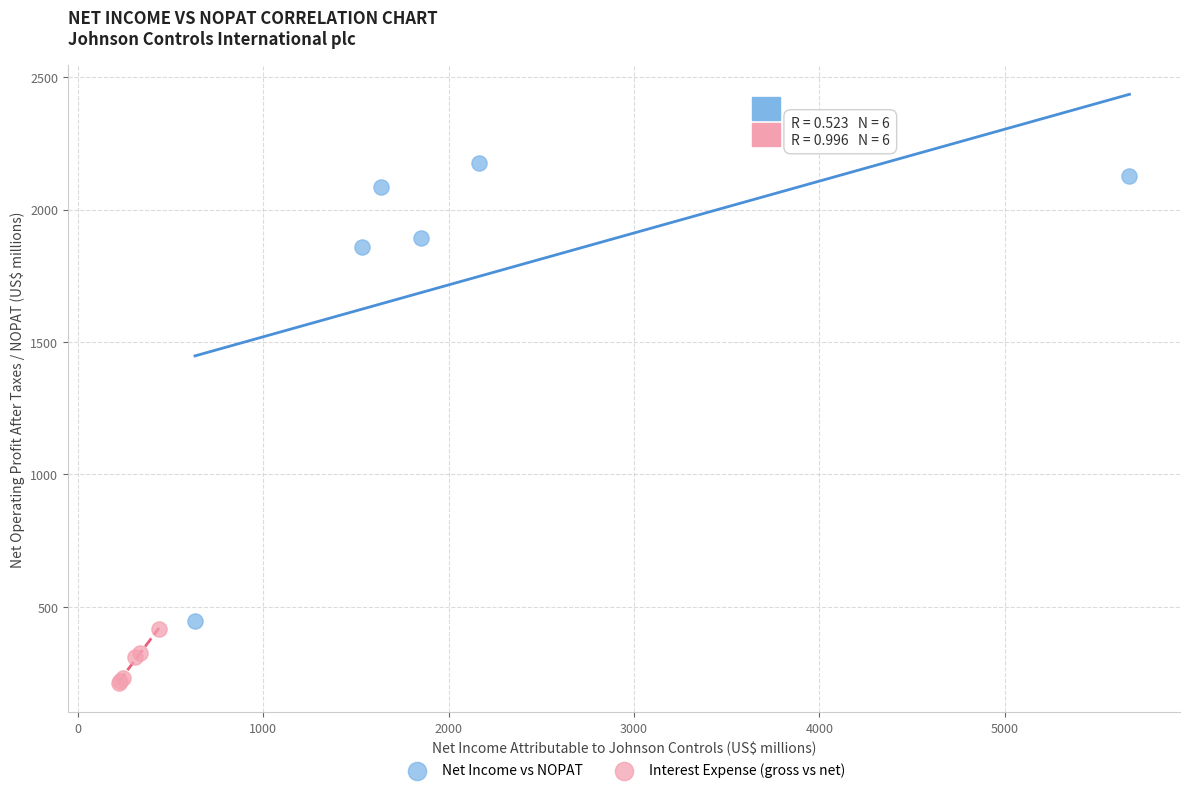

Which series reaches the minimum Y coordinate?

Interest Expense (gross vs net)